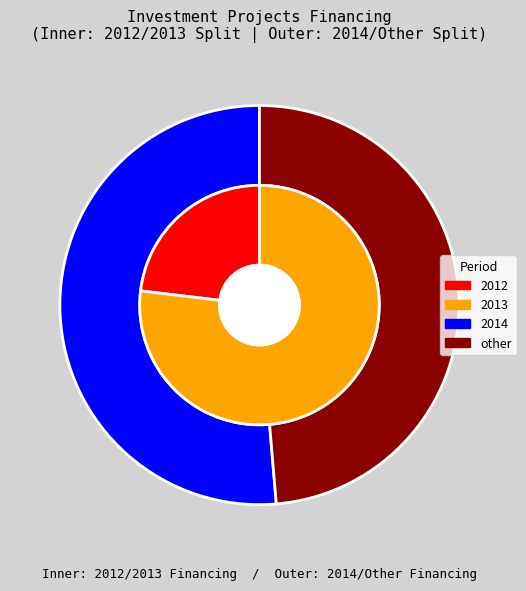

Does 1.1.6 account for over 50% of the chart?

No